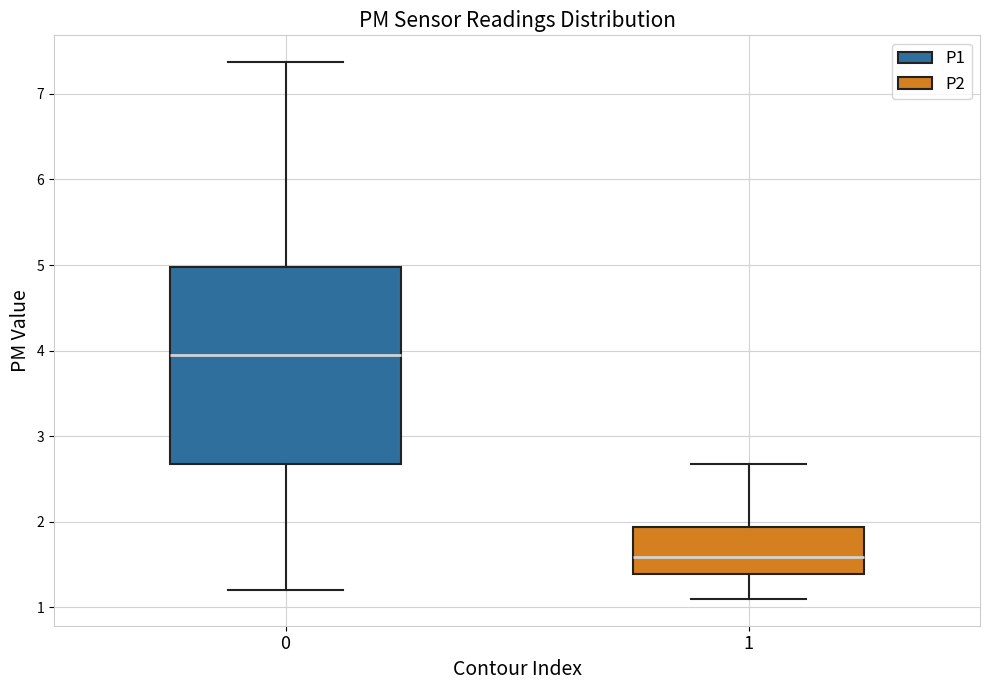

Which box has the lowest median line?

1